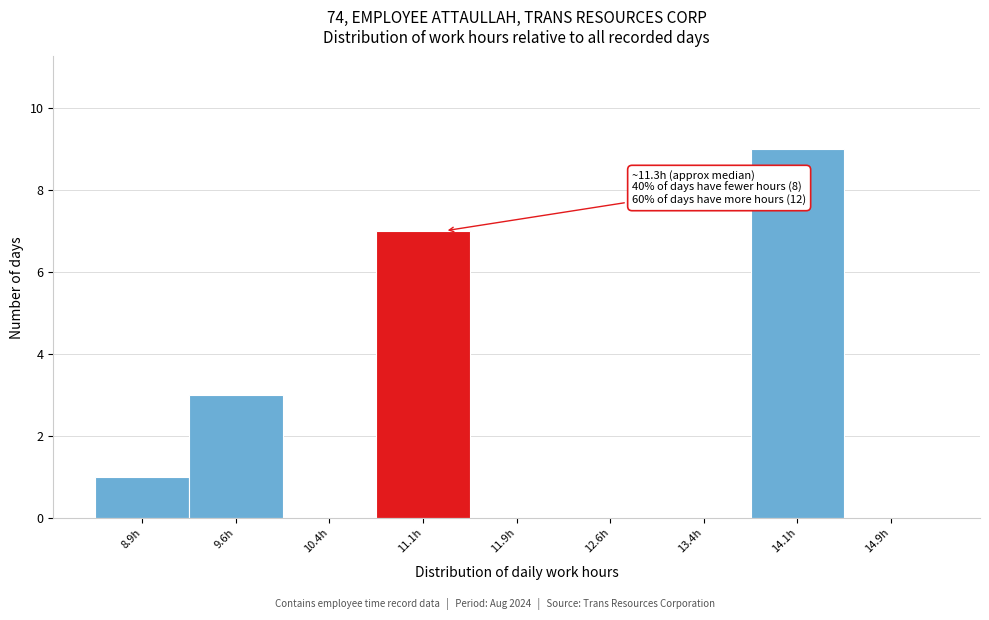

Which range on the x-axis has the tallest bar?

13.75 to 14.50